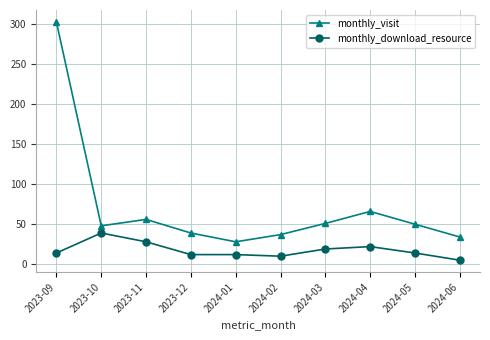

True or false: monthly_download_resource and monthly_visit cross at least once.

False